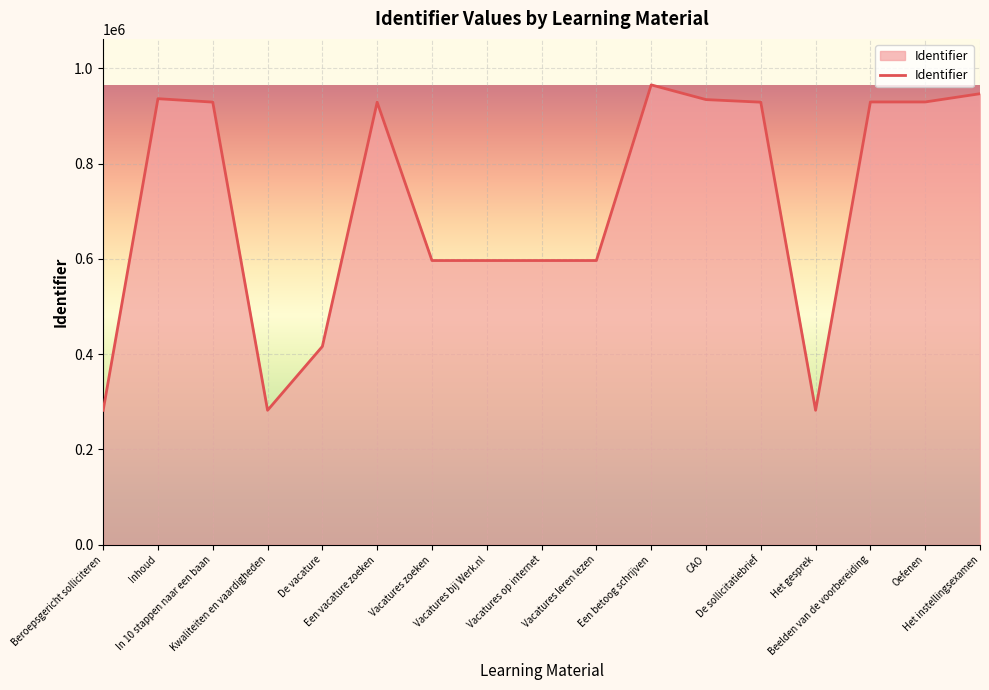

At which category does the data reach its first local valley?

Kwaliteiten en vaardigheden